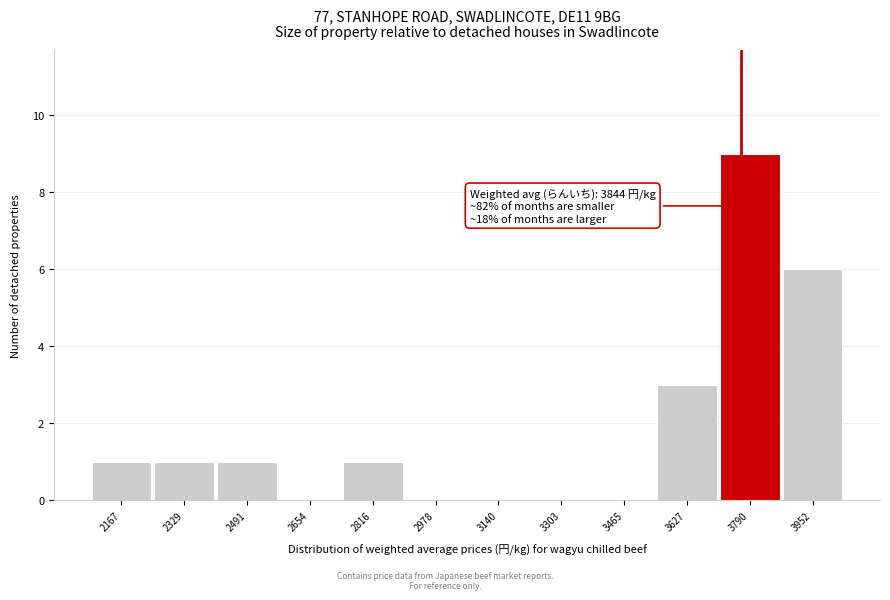

Reading left to right, list all the values displayed in this chart.

2167=1	2329=1	2491=1	2654=0	2816=1	2978=0	3140=0	3303=0	3465=0	3627=3	3790=9	3952=6